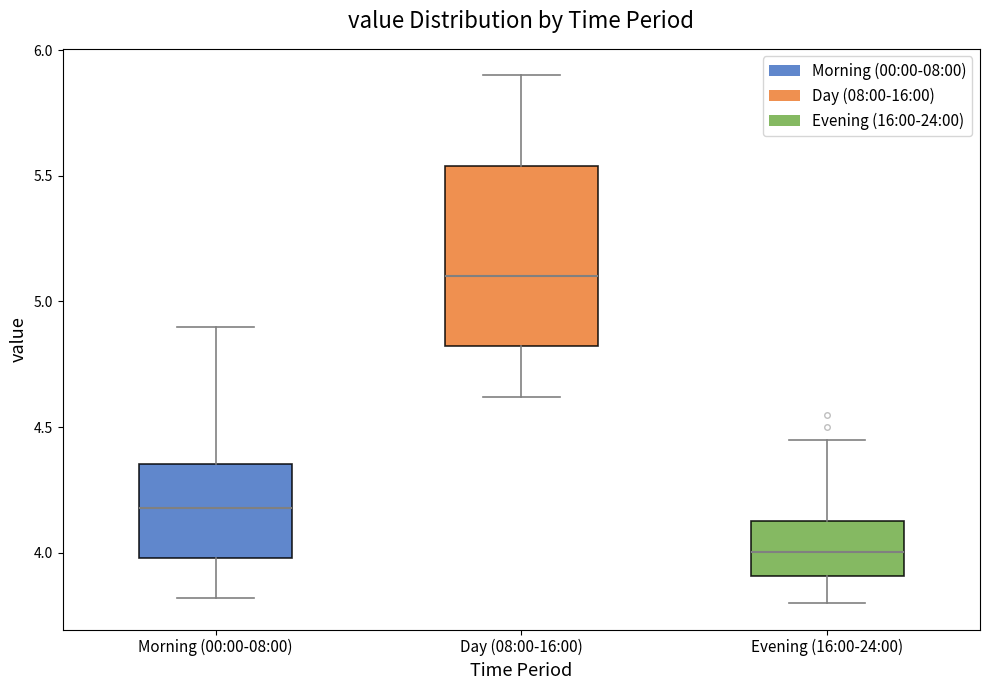

Which box's median line is the lowest?

Evening (16:00-24:00)